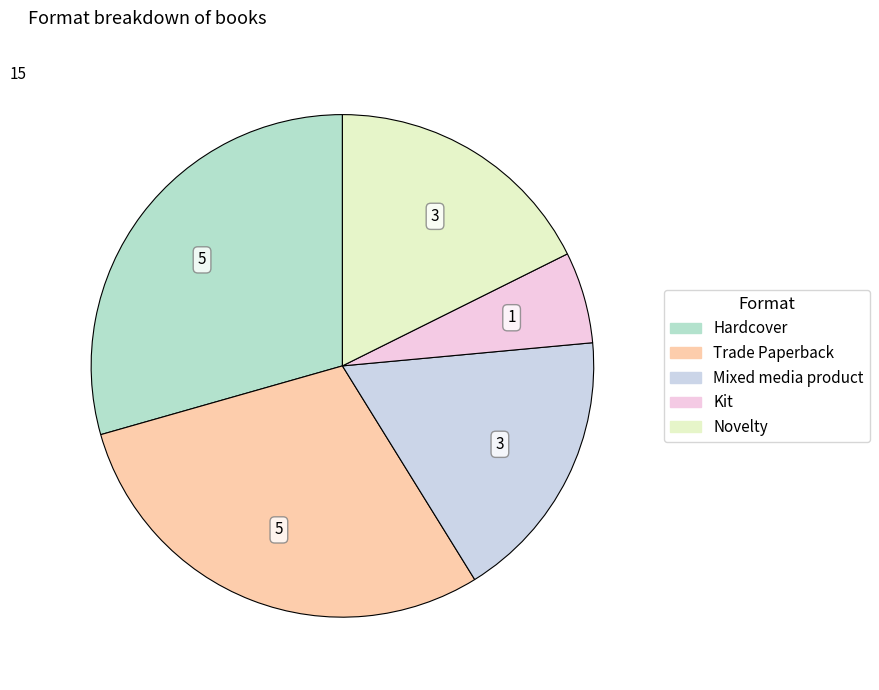

Approximately how many times larger is the value at Trade Paperback compared to Hardcover?

1.0